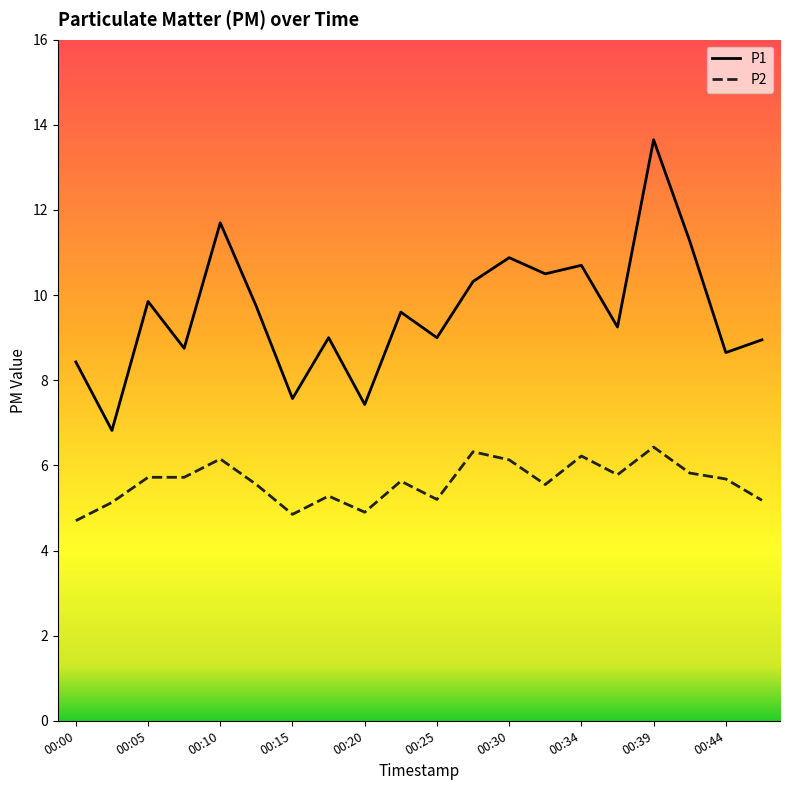

Which series has the widest spread of values?

P1